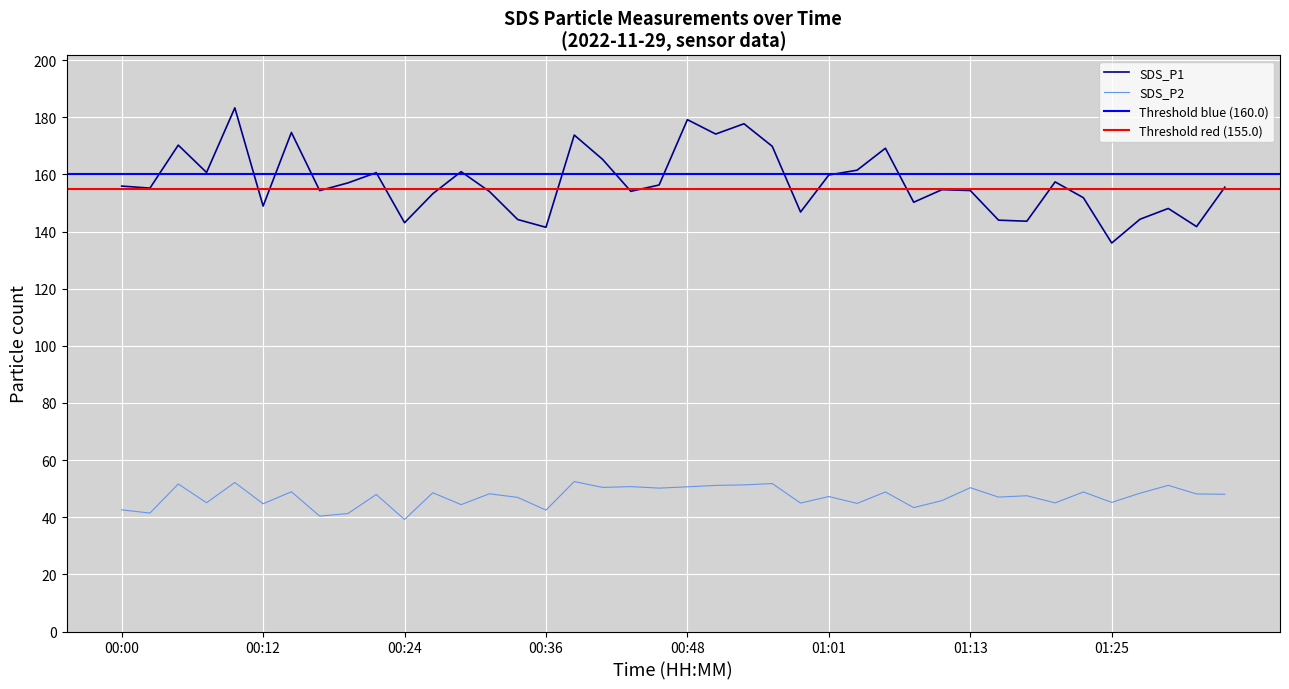

At 01:01, list the series in order from smallest to largest.

SDS_P2, SDS_P1